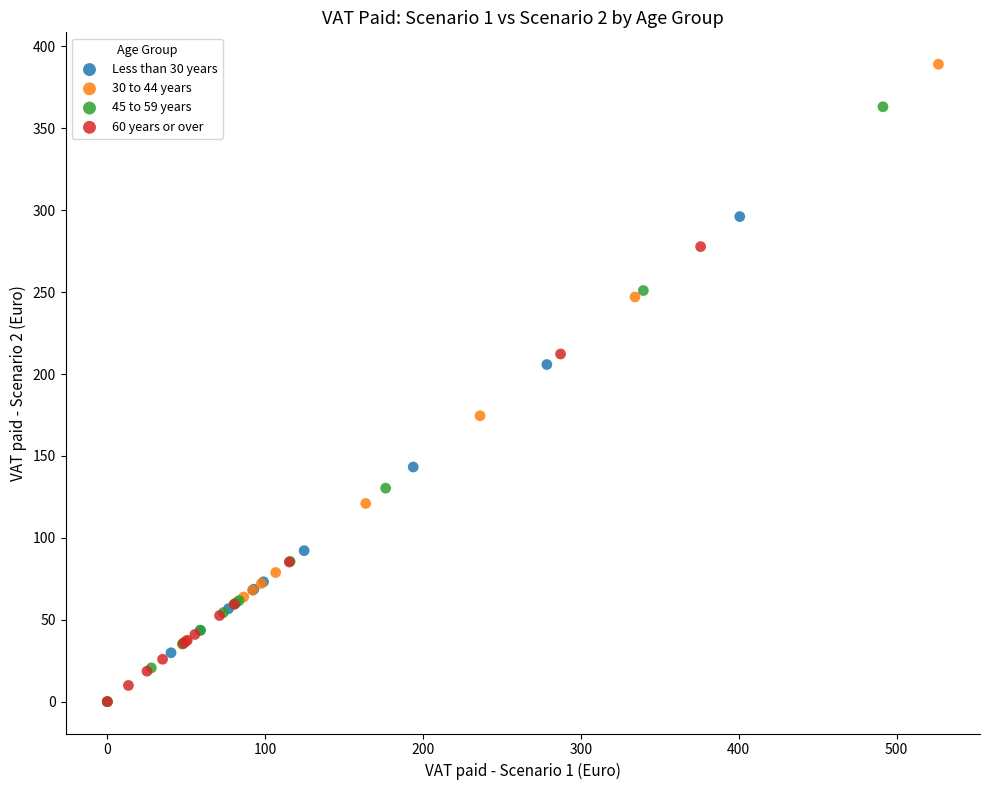

Which series contains the highest Y value?

30 to 44 years